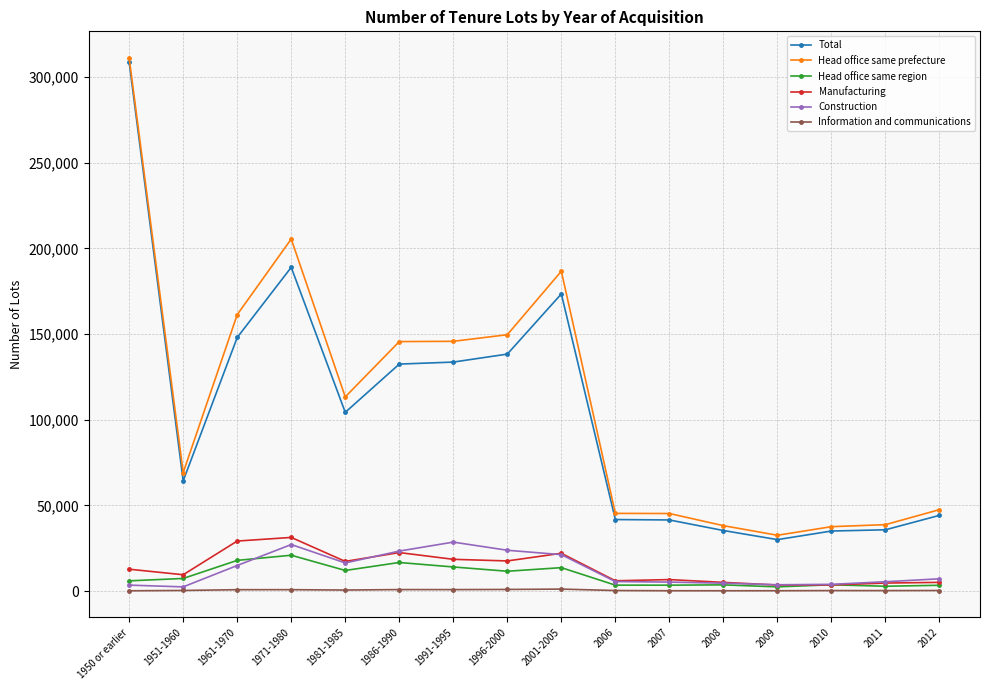

In Information and communications, how many points are higher than both neighbors (excluding endpoints)?

4